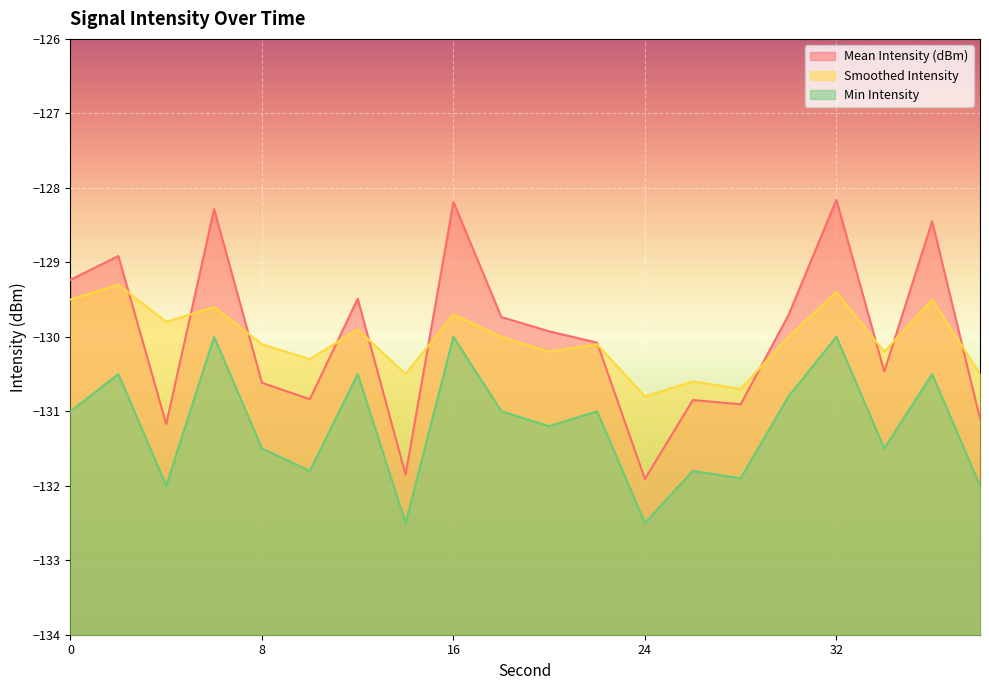

At which category is the sum across all series the highest?

32